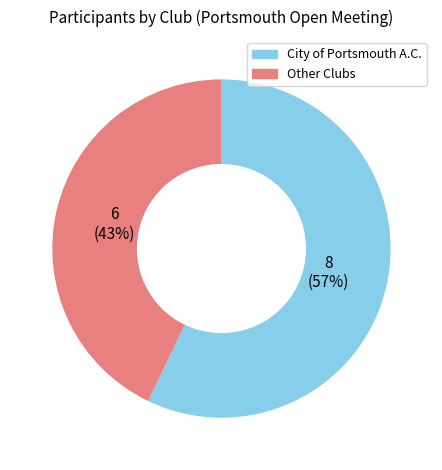

Rank the categories by value from lowest to highest.

Other Clubs, City of Portsmouth A.C.